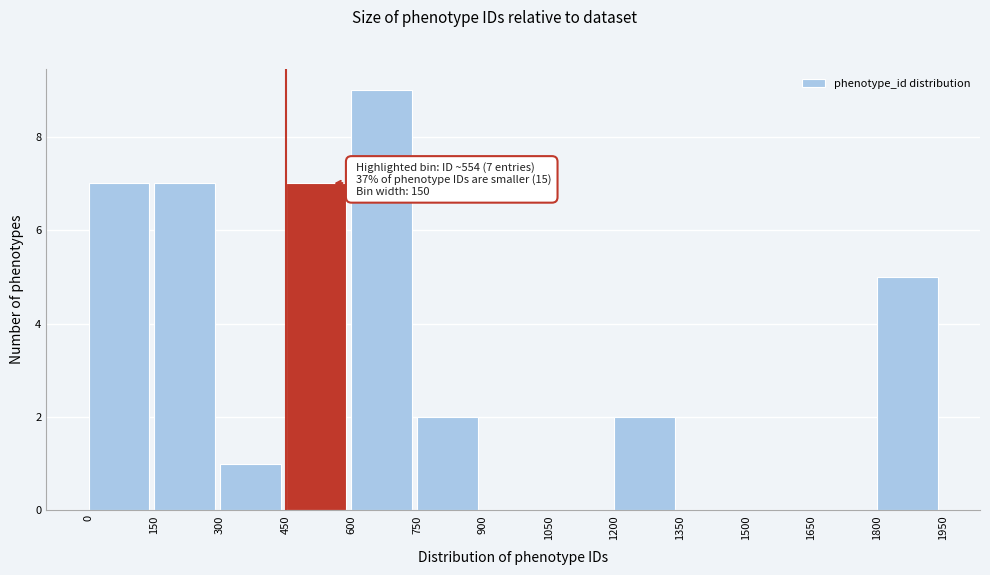

Over which range of the x-axis is the bar tallest?

600 to 750